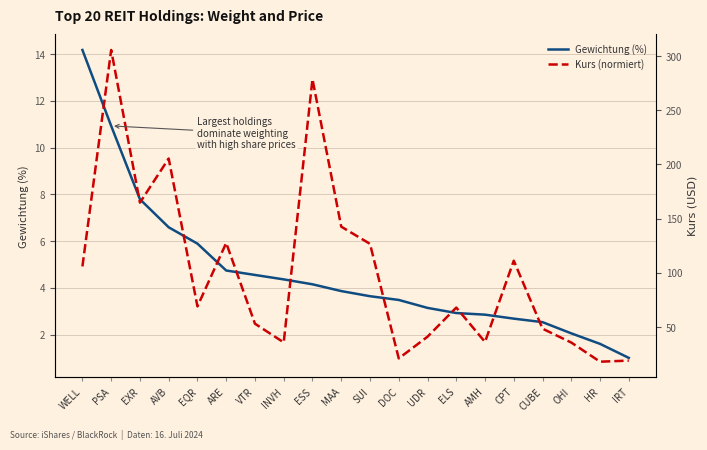

What are all the series names shown in the legend?

Gewichtung (%), Kurs (normiert)